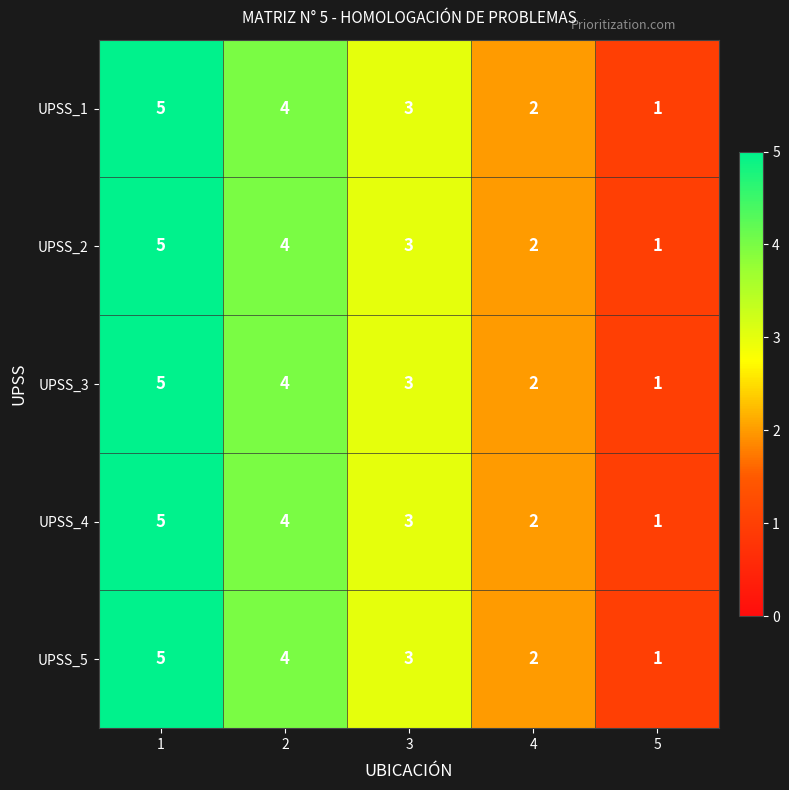

Reading left to right, transcribe all the data shown in this chart.

UPSS_1: 1=5	2=4	3=3	4=2	5=1
UPSS_2: 1=5	2=4	3=3	4=2	5=1
UPSS_3: 1=5	2=4	3=3	4=2	5=1
UPSS_4: 1=5	2=4	3=3	4=2	5=1
UPSS_5: 1=5	2=4	3=3	4=2	5=1